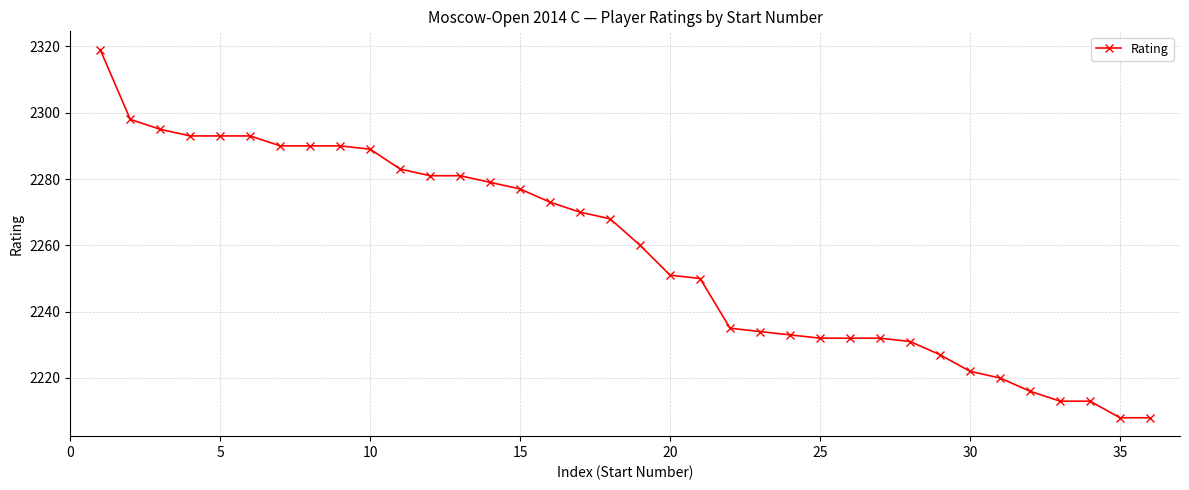

Does the chart have visible grid lines?

Yes